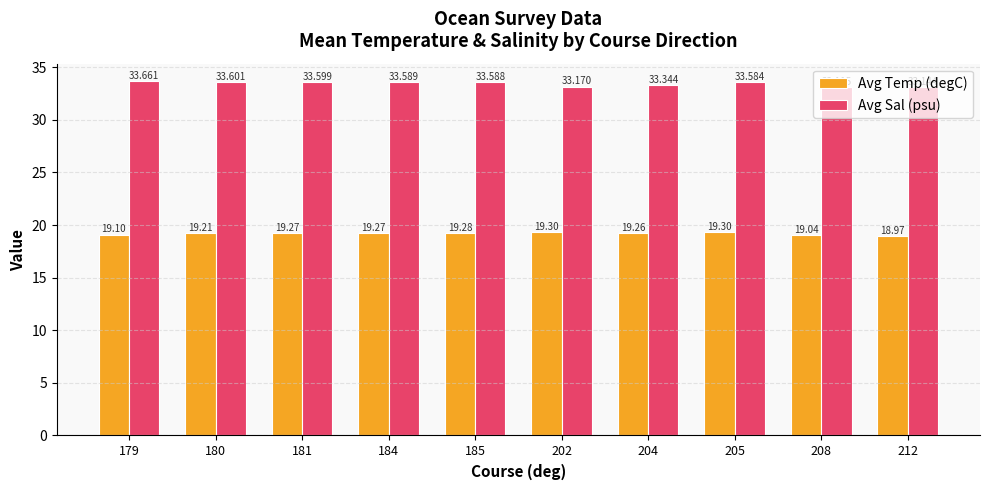

The value of Avg Sal (psu) at 181 is 11.0. True or false?

False